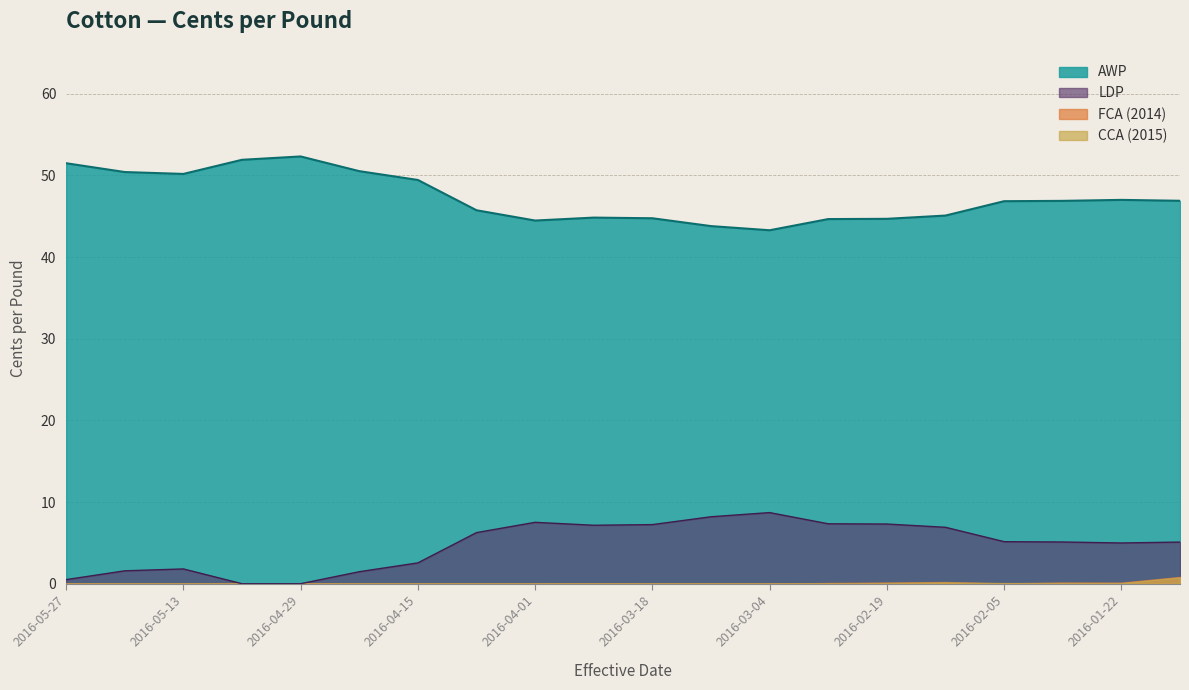

Reading left to right, transcribe all the data shown in this chart.

AWP: 2016-05-27=51.5	2016-05-20=50.4	2016-05-13=50.2	2016-05-06=51.9	2016-04-29=52.3	2016-04-22=50.5	2016-04-15=49.5	2016-04-08=45.7	2016-04-01=44.5	2016-03-25=44.8	2016-03-18=44.8	2016-03-11=43.8	2016-03-04=43.3	2016-02-26=44.7	2016-02-19=44.7	2016-02-12=45.1	2016-02-05=46.9	2016-01-29=46.9	2016-01-22=47.0	2016-01-15=46.9
LDP: 2016-05-27=0.5	2016-05-20=1.6	2016-05-13=1.8	2016-05-06=0.0	2016-04-29=0.0	2016-04-22=1.5	2016-04-15=2.5	2016-04-08=6.3	2016-04-01=7.5	2016-03-25=7.2	2016-03-18=7.2	2016-03-11=8.2	2016-03-04=8.7	2016-02-26=7.3	2016-02-19=7.3	2016-02-12=6.9	2016-02-05=5.1	2016-01-29=5.1	2016-01-22=5.0	2016-01-15=5.1